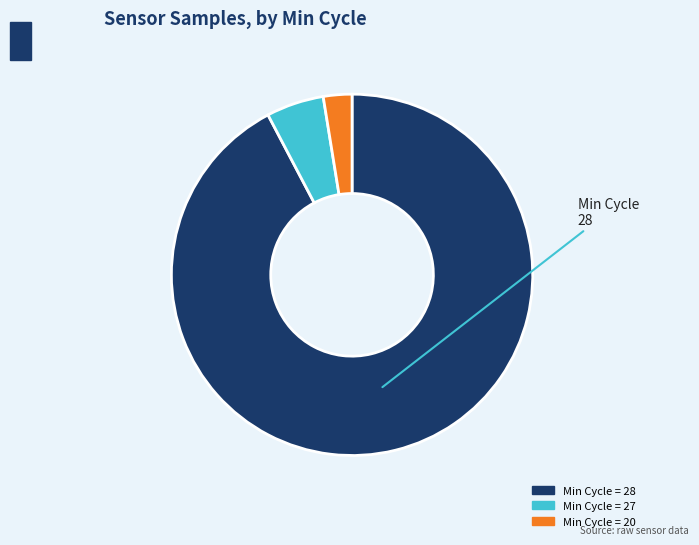

Is there a majority slice in this chart?

Yes